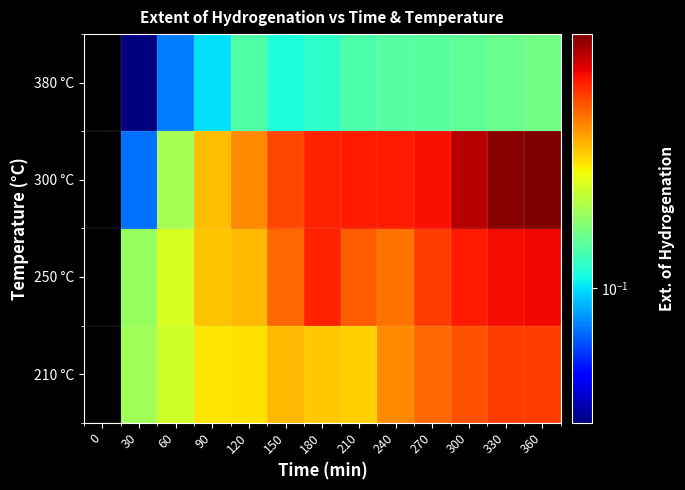

Is it true that 300 °C equals 0.1 at 210?

False